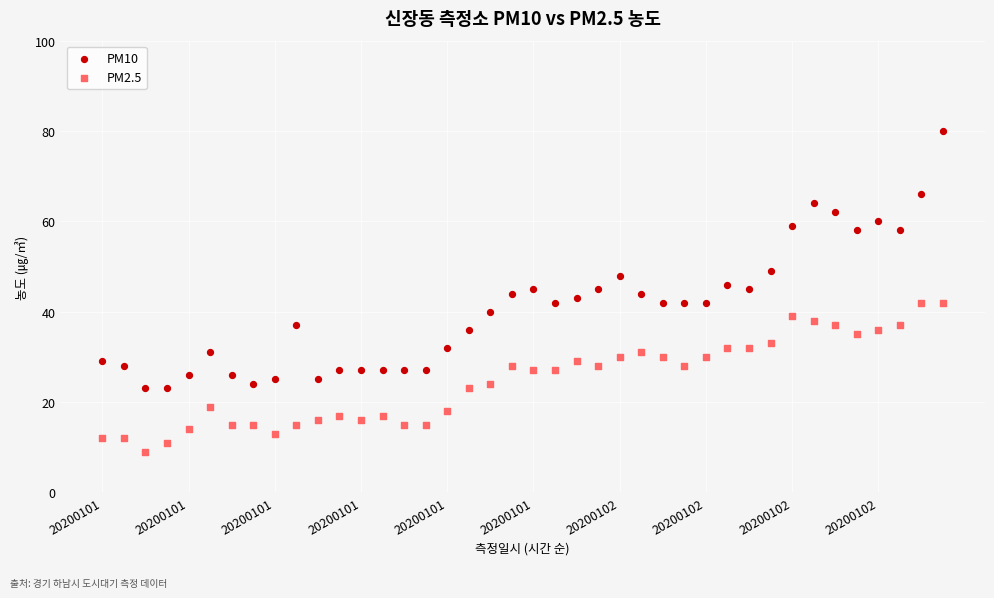

Which series has the widest spread of Y values?

PM10